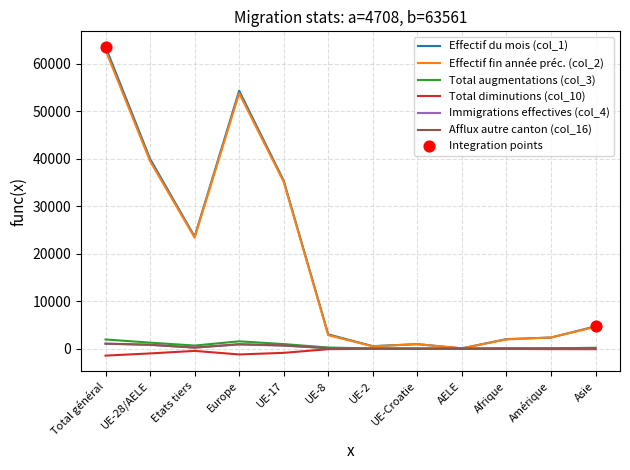

Is the value of Effectif fin année préc. (col_2) at Total général greater than the value of Afflux autre canton (col_16) at UE-2?

Yes